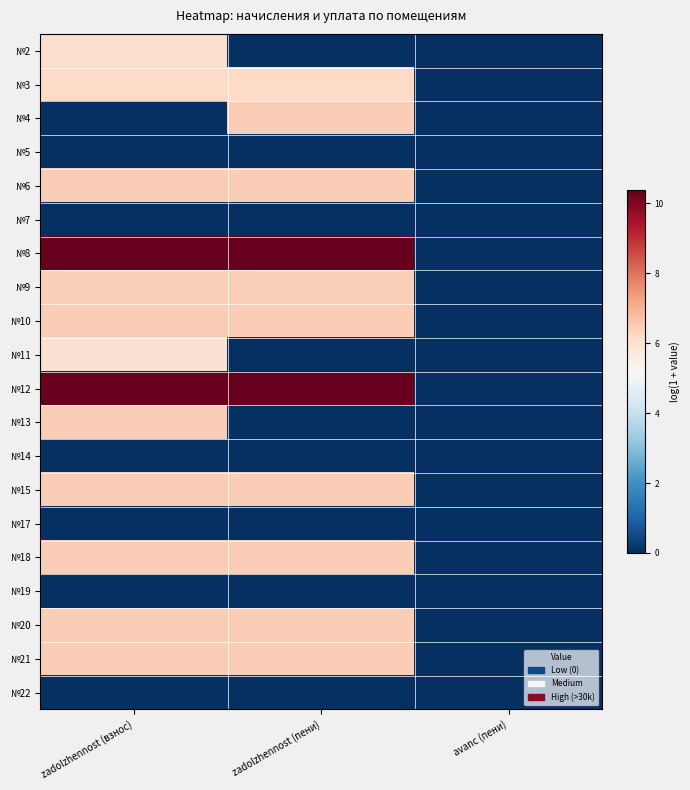

Reading left to right, what are all the values shown in this chart?

№2: zadolzhennost (взнос)=6.1	zadolzhennost (пени)=0.0	avanс (пени)=0.0
№3: zadolzhennost (взнос)=6.2	zadolzhennost (пени)=6.2	avanс (пени)=0.0
№4: zadolzhennost (взнос)=0.0	zadolzhennost (пени)=6.5	avanс (пени)=0.0
№5: zadolzhennost (взнос)=0.0	zadolzhennost (пени)=0.0	avanс (пени)=0.0
№6: zadolzhennost (взнос)=6.4	zadolzhennost (пени)=6.4	avanс (пени)=0.0
№7: zadolzhennost (взнос)=0.0	zadolzhennost (пени)=0.0	avanс (пени)=0.0
№8: zadolzhennost (взнос)=10.3	zadolzhennost (пени)=10.4	avanс (пени)=0.0
№9: zadolzhennost (взнос)=6.4	zadolzhennost (пени)=6.4	avanс (пени)=0.0
№10: zadolzhennost (взнос)=6.5	zadolzhennost (пени)=6.5	avanс (пени)=0.0
№11: zadolzhennost (взнос)=6.0	zadolzhennost (пени)=0.0	avanс (пени)=0.0
№12: zadolzhennost (взнос)=10.3	zadolzhennost (пени)=10.4	avanс (пени)=0.0
№13: zadolzhennost (взнос)=6.5	zadolzhennost (пени)=0.0	avanс (пени)=0.0
№14: zadolzhennost (взнос)=0.0	zadolzhennost (пени)=0.0	avanс (пени)=0.0
№15: zadolzhennost (взнос)=6.4	zadolzhennost (пени)=6.4	avanс (пени)=0.0
№17: zadolzhennost (взнос)=0.0	zadolzhennost (пени)=0.0	avanс (пени)=0.0
№18: zadolzhennost (взнос)=6.4	zadolzhennost (пени)=6.4	avanс (пени)=0.0
№19: zadolzhennost (взнос)=0.0	zadolzhennost (пени)=0.0	avanс (пени)=0.0
№20: zadolzhennost (взнос)=6.5	zadolzhennost (пени)=6.5	avanс (пени)=0.0
№21: zadolzhennost (взнос)=6.4	zadolzhennost (пени)=6.4	avanс (пени)=0.0
№22: zadolzhennost (взнос)=0.0	zadolzhennost (пени)=0.0	avanс (пени)=0.0